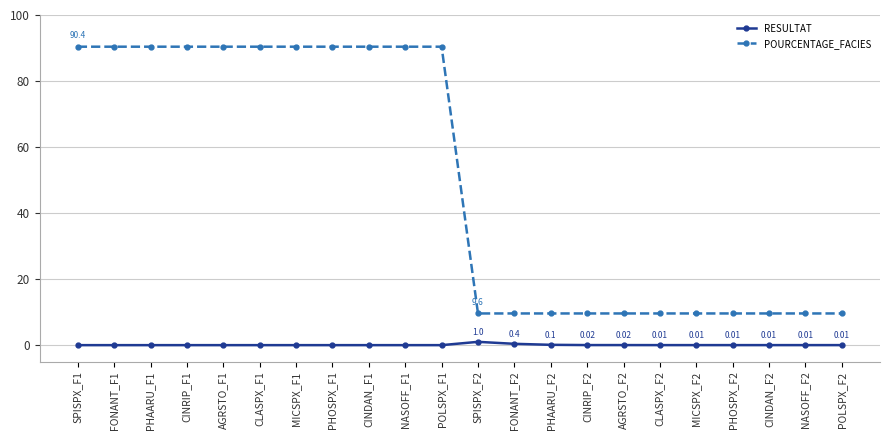

True or false: RESULTAT has more than 0 interior local peaks.

True